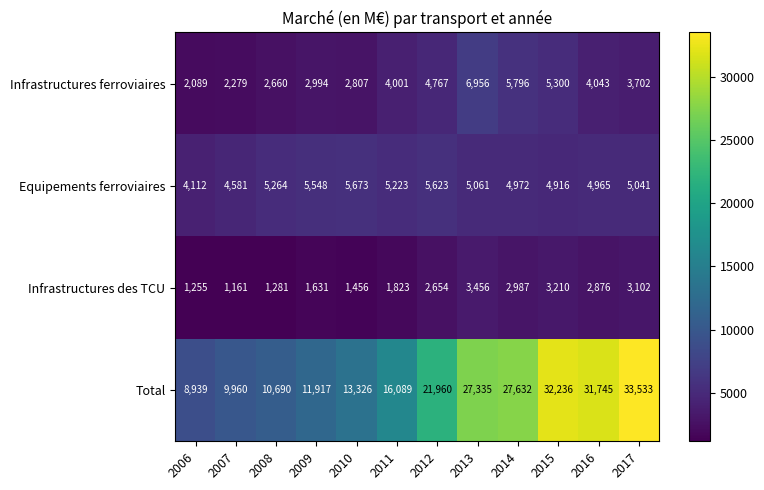

List the series in order of their peak value, highest first.

Total, Infrastructures ferroviaires, Equipements ferroviaires, Infrastructures des TCU